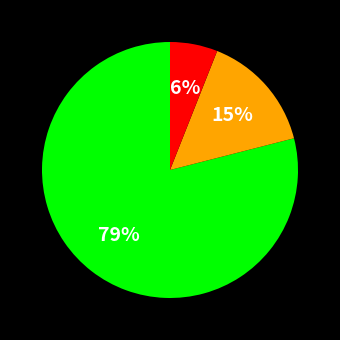

Does any single category account for the majority?

Yes